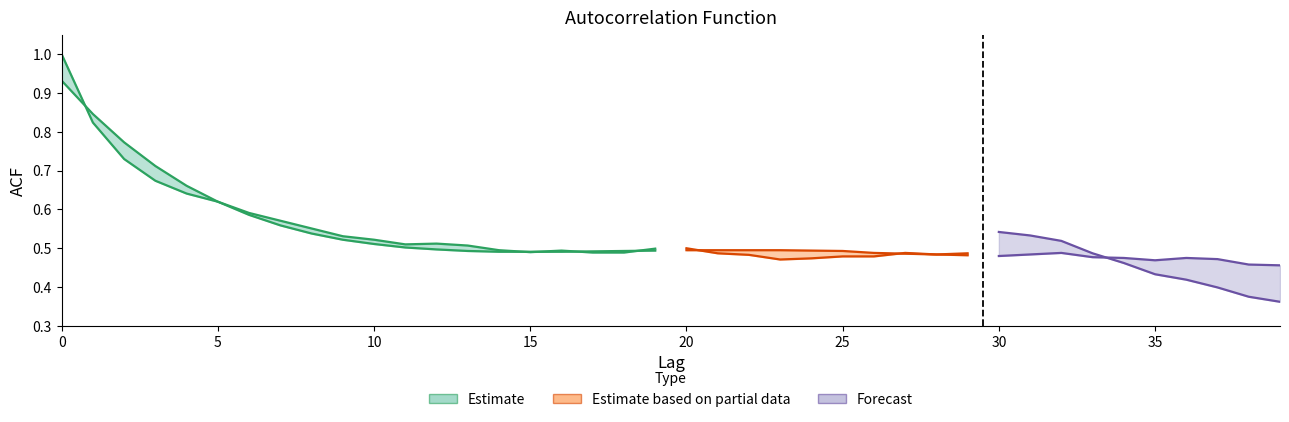

In acf_li, how many points are lower than both neighbors (excluding endpoints)?

1